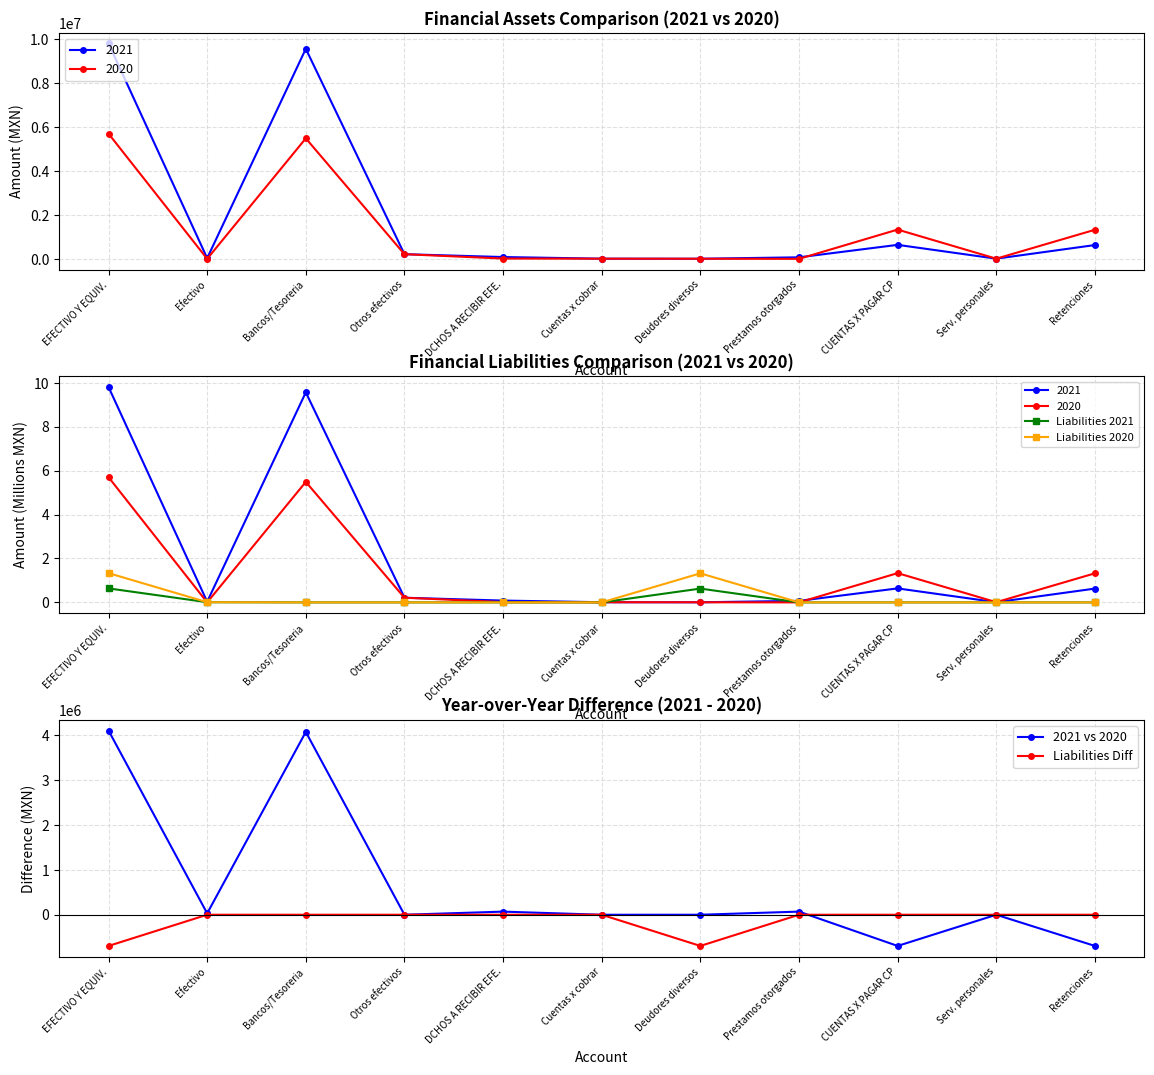

What is the minimum value shown in the chart?

-695624.1